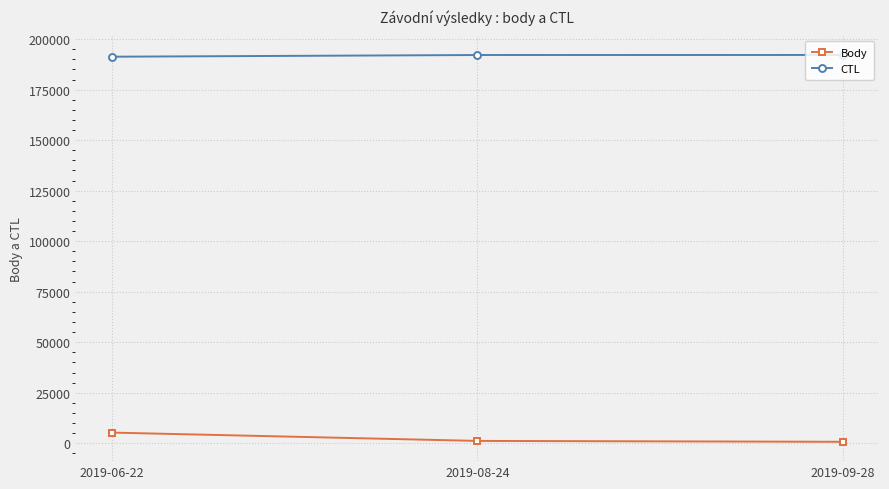

How many distinct data groups are displayed?

2